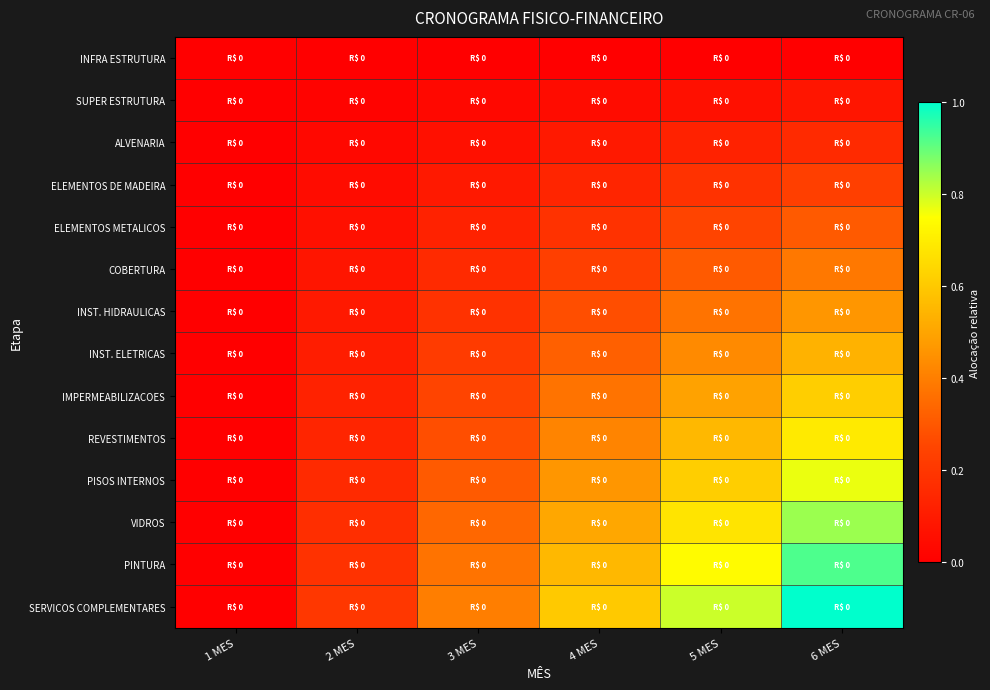

How many distinct data groups are displayed?

14